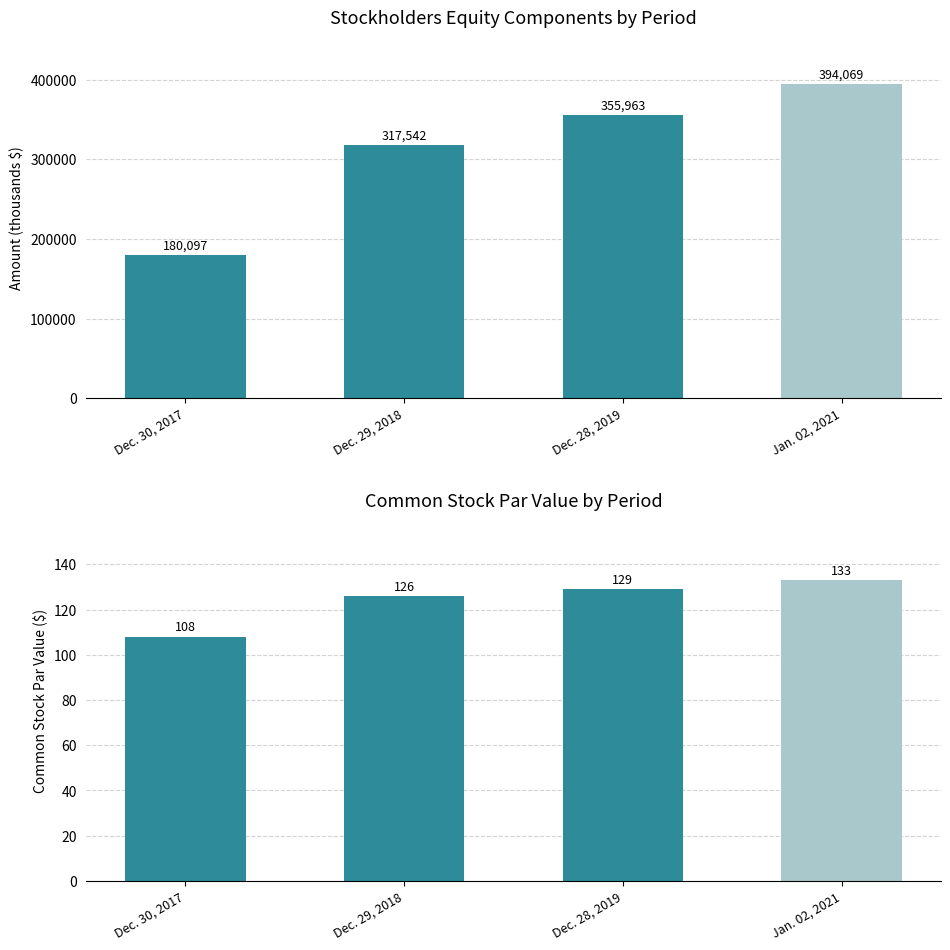

Reading left to right, transcribe all the data shown in this chart.

Total Stockholders Equity: 180097	317542	355963	394069
Common Stock (par value): 108	126	129	133